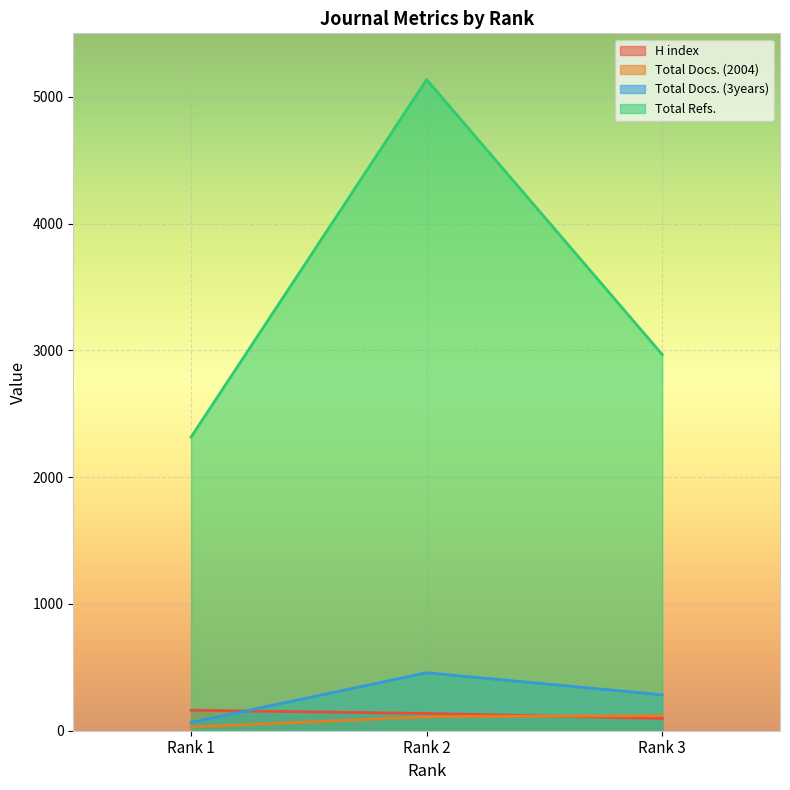

How many categories are shown in the chart?

3